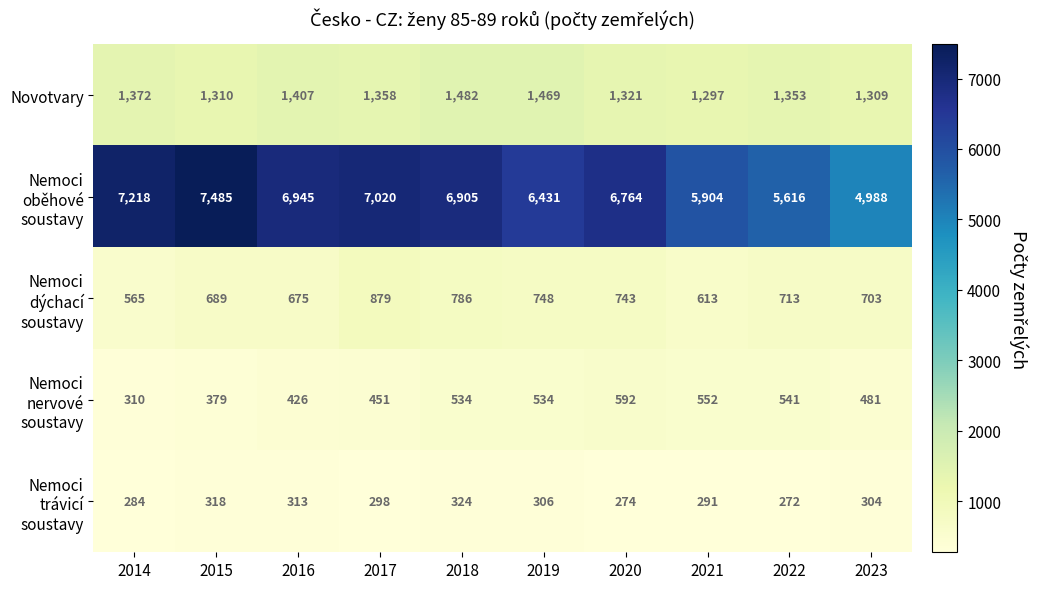

What value does the Novotvary series have at 2020, to the nearest 10?

1320